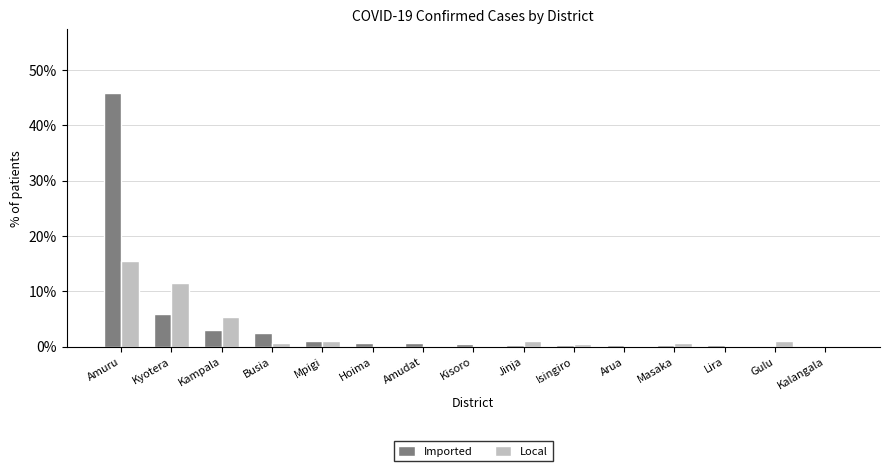

Which series has the largest range (max minus min)?

Imported